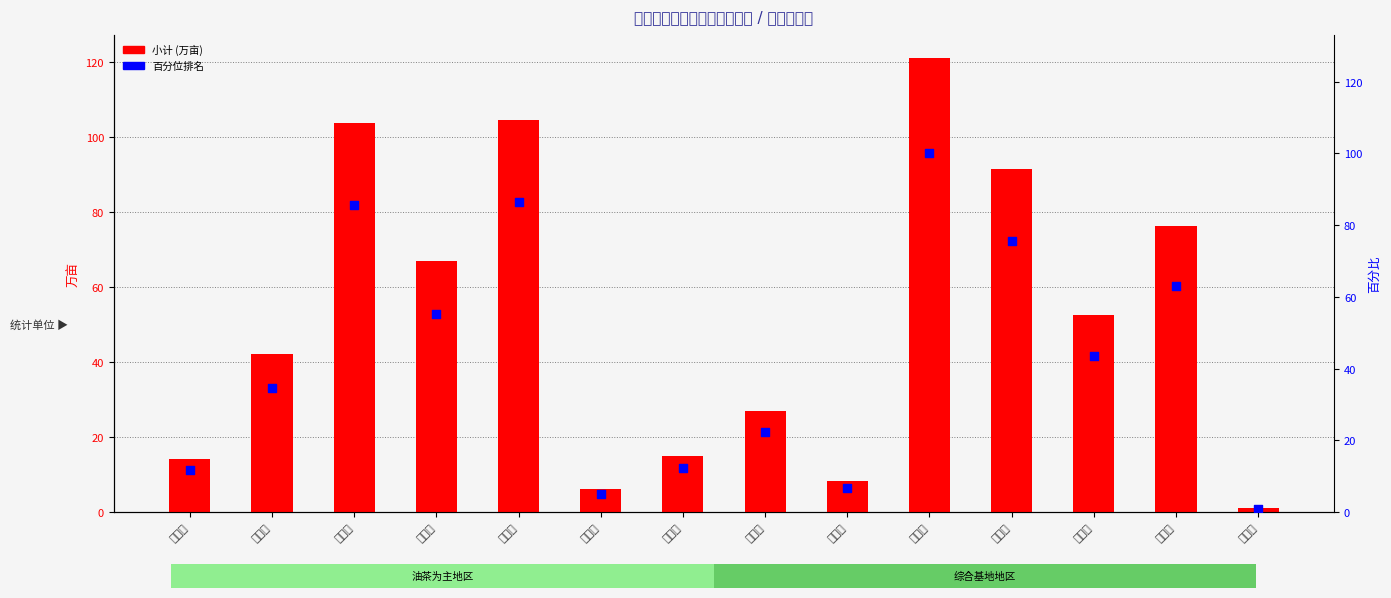

Which series contains the lowest Y value?

百分位排名